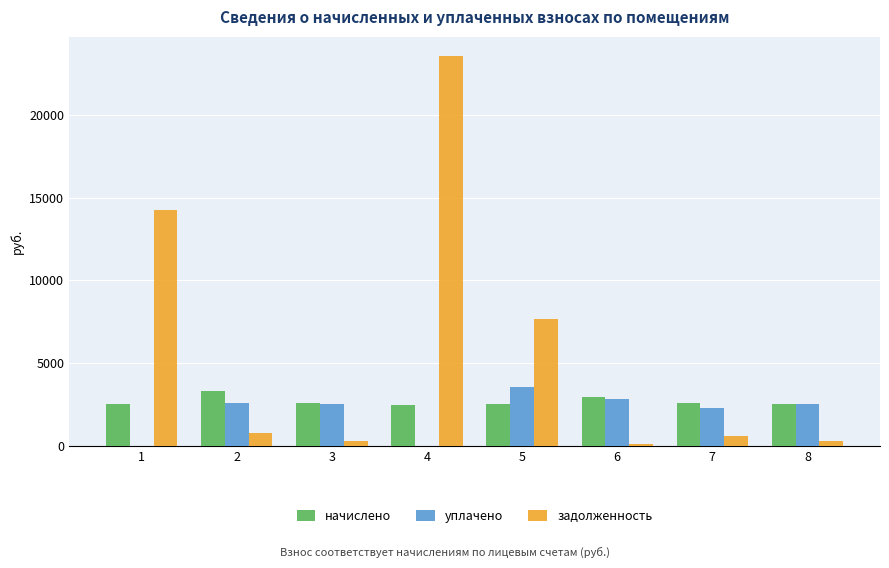

What are all the series names shown in the legend?

начислено, уплачено, задолженность